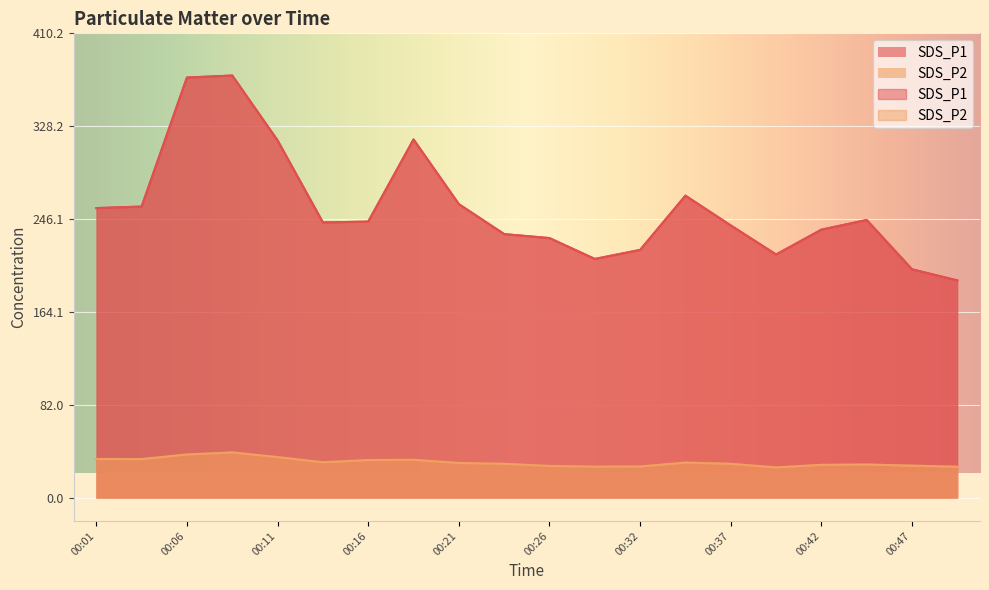

True or false: SDS_P2 has a value of 29.1 at 00:42.

True